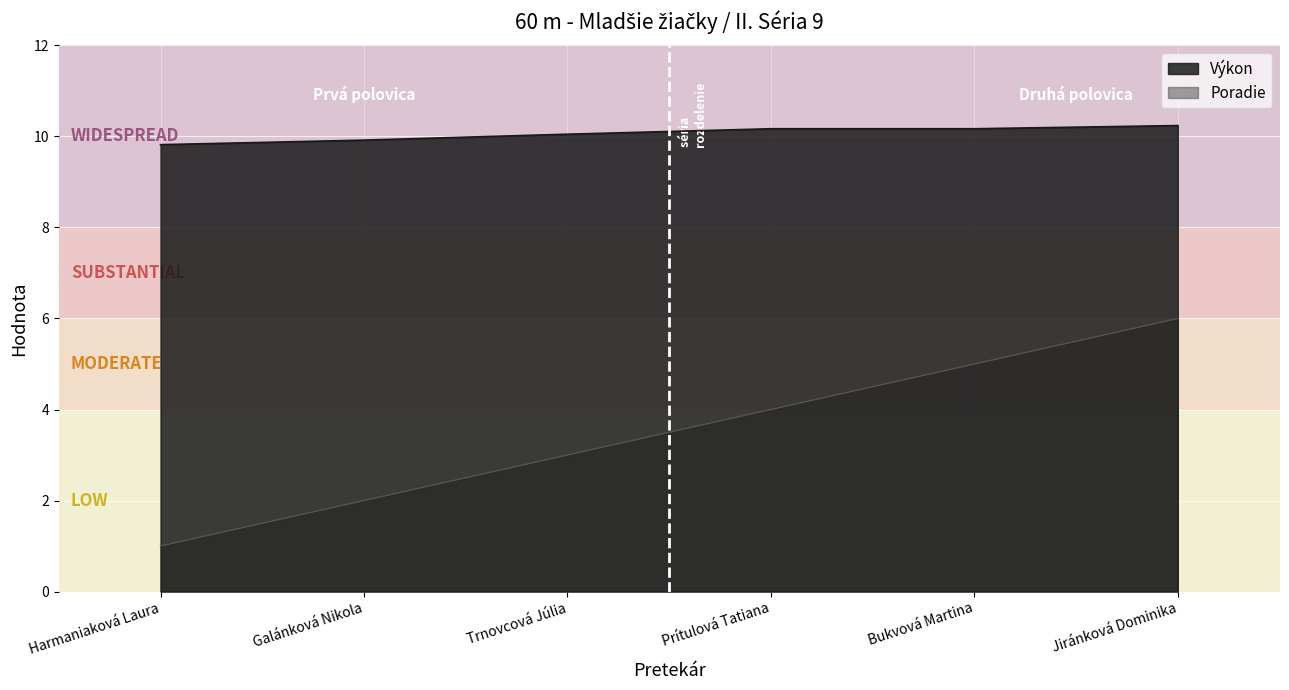

What is the total value across all series at Prítulová Tatiana?

14.2